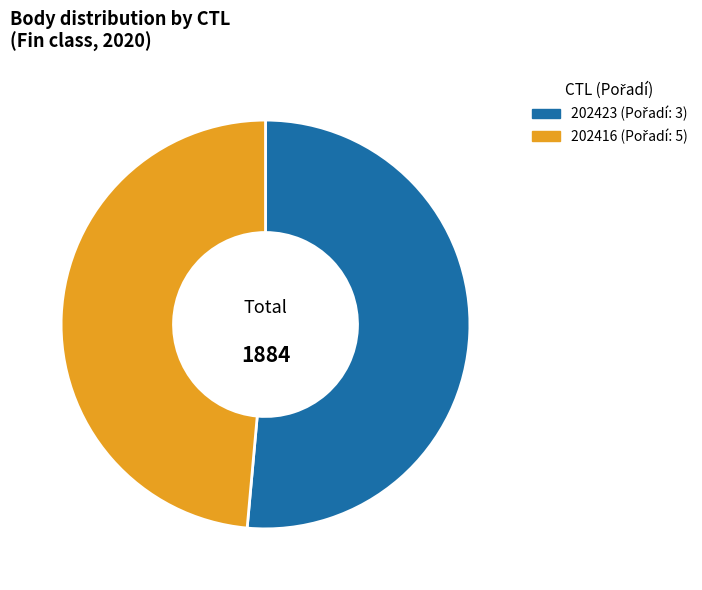

What is the majority slice?

202423